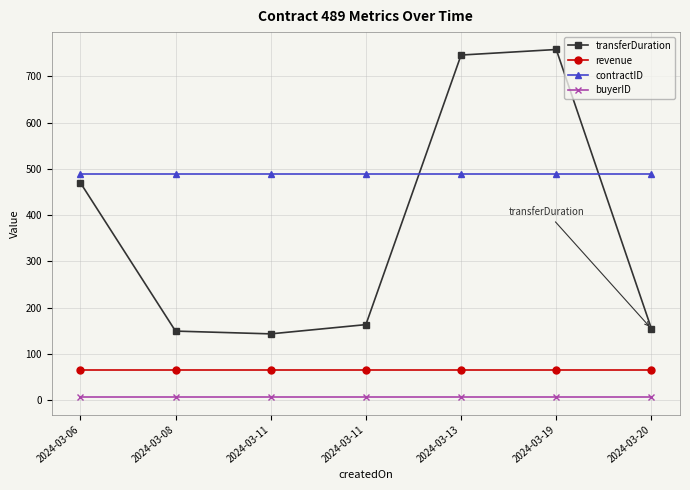

Where is the first local maximum for transferDuration?

2024-03-19